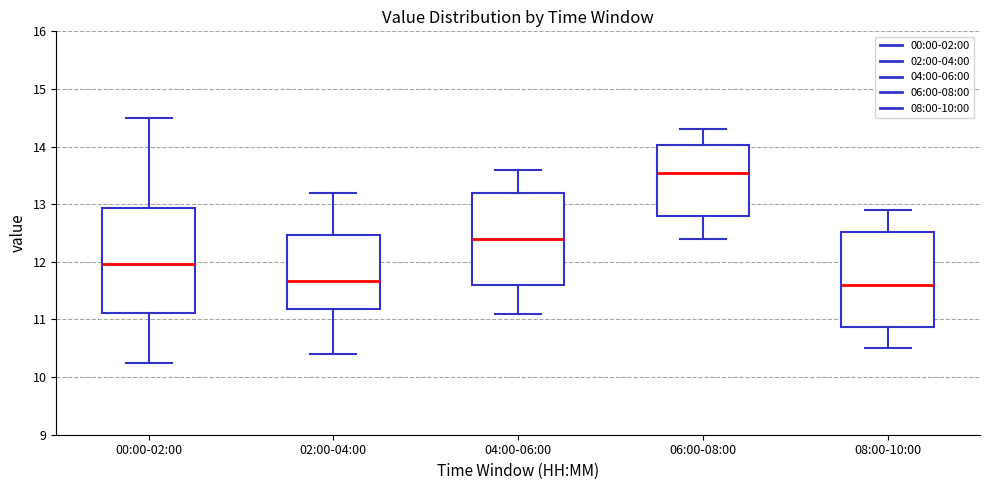

Reading left to right, read every box against the y-axis: the position of its median line, the range the box covers, and the ends of its whiskers. The values are not printed on the chart, so give them approximately, as read against the axis.

00:00-02:00: median 12.0, box 11.1 to 12.9, whiskers 10.3 to 14.5
02:00-04:00: median 11.7, box 11.2 to 12.5, whiskers 10.4 to 13.2
04:00-06:00: median 12.4, box 11.6 to 13.2, whiskers 11.1 to 13.6
06:00-08:00: median 13.6, box 12.8 to 14.0, whiskers 12.4 to 14.3
08:00-10:00: median 11.6, box 10.9 to 12.5, whiskers 10.5 to 12.9